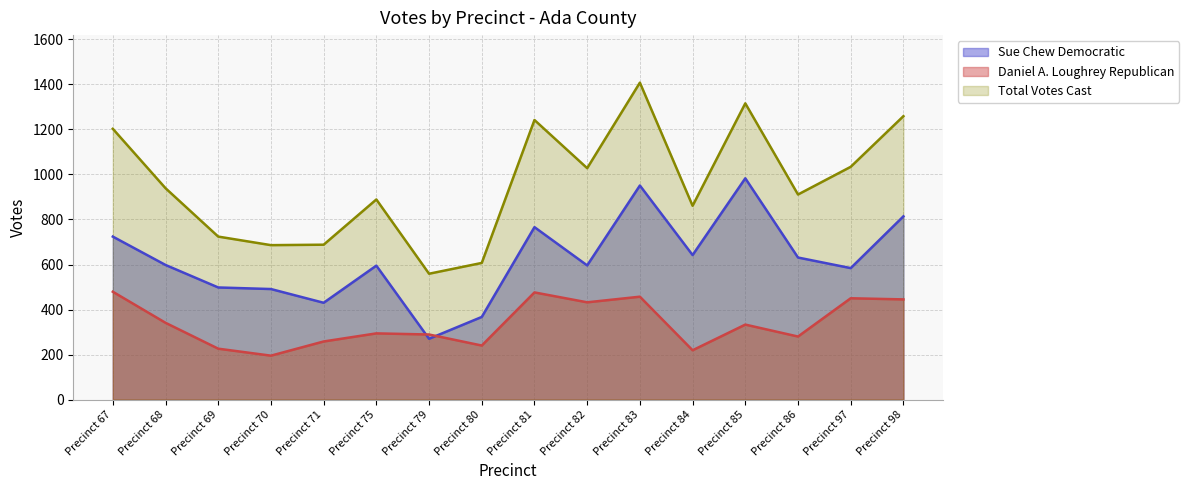

At which category does Total Votes Cast reach its first local valley?

Precinct 70